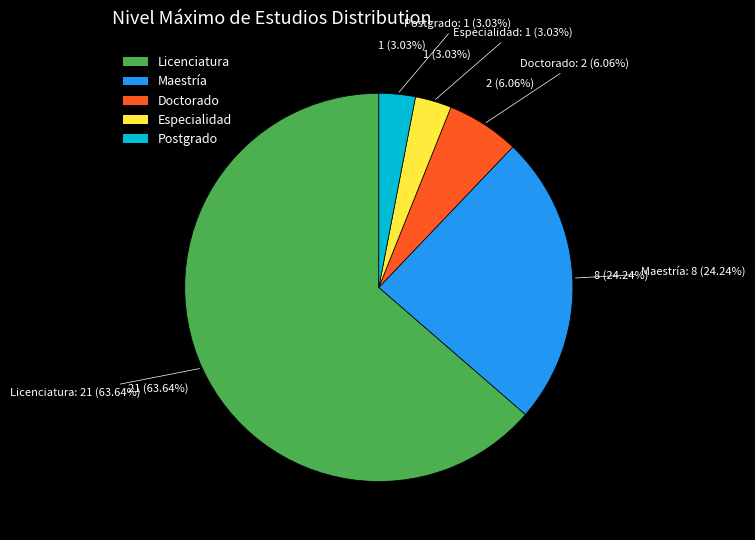

What is the largest slice in the pie chart?

Licenciatura